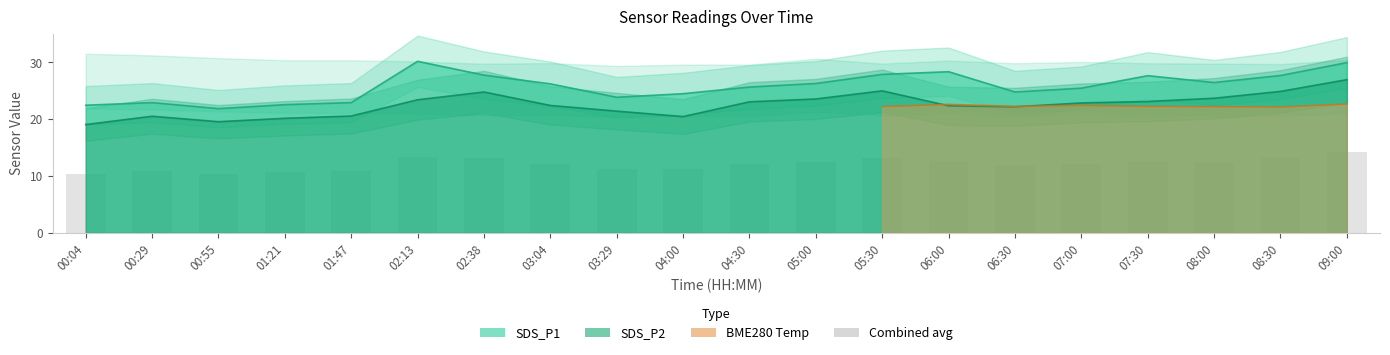

Reading left to right, extract all data points from this chart.

00:04=10.4	00:29=10.9	00:55=10.4	01:21=10.7	01:47=10.9	02:13=13.4	02:38=13.1	03:04=12.2	03:29=11.3	04:00=11.2	04:30=12.2	05:00=12.5	05:30=13.2	06:00=12.7	06:30=11.8	07:00=12.1	07:30=12.7	08:00=12.5	08:30=13.1	09:00=14.2